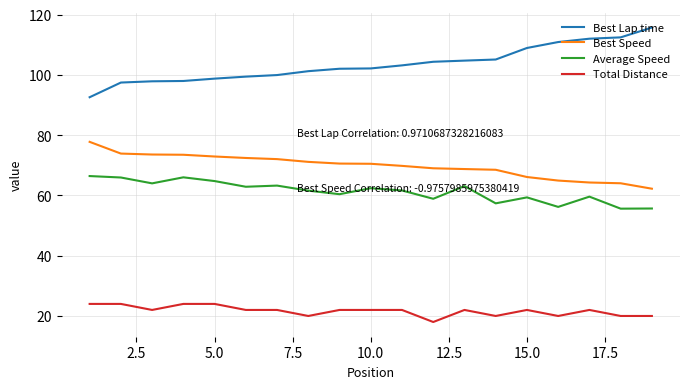

Which series has the largest total across all categories?

Best Lap time